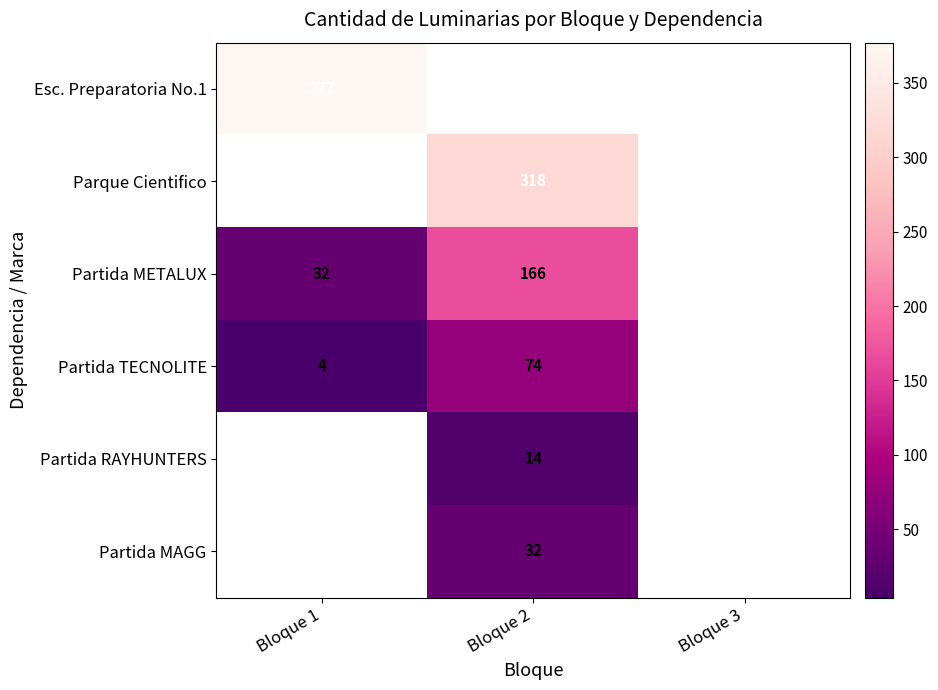

How many categories are shown in the chart?

3